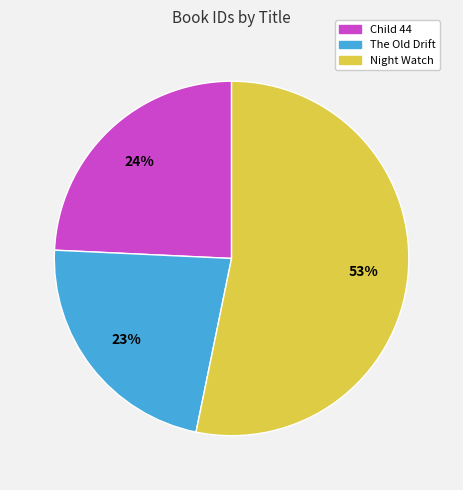

Which has a higher value, Child 44 or Night Watch?

Night Watch